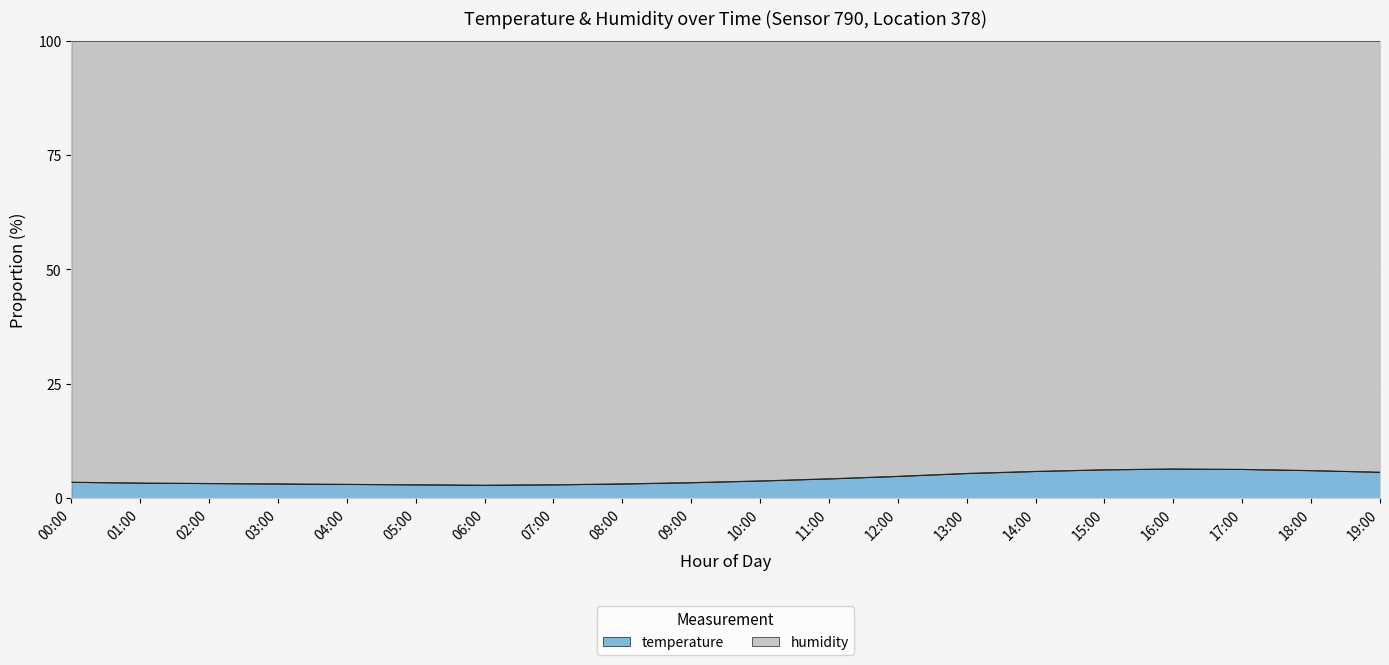

The chart shows a value of 6.4 at 17:00. True or false?

True